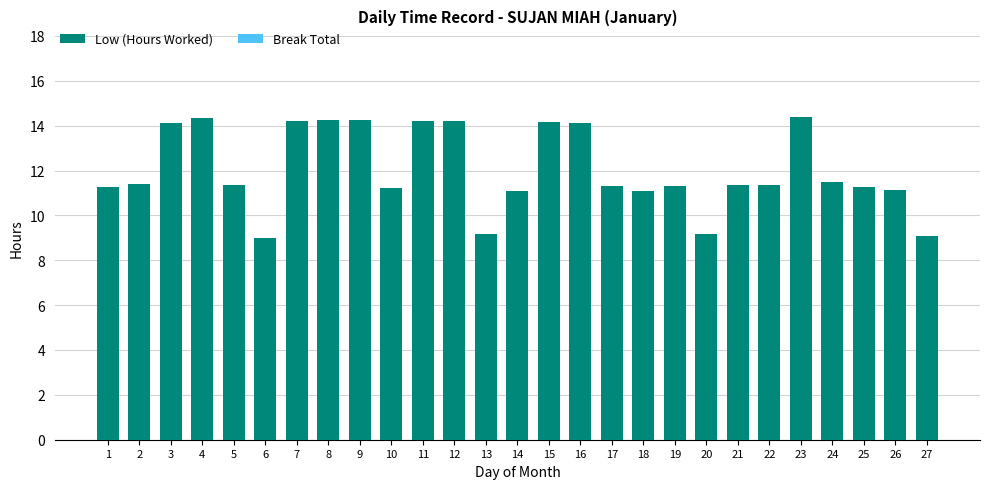

Is it true that the value at 23 is 14.4?

True